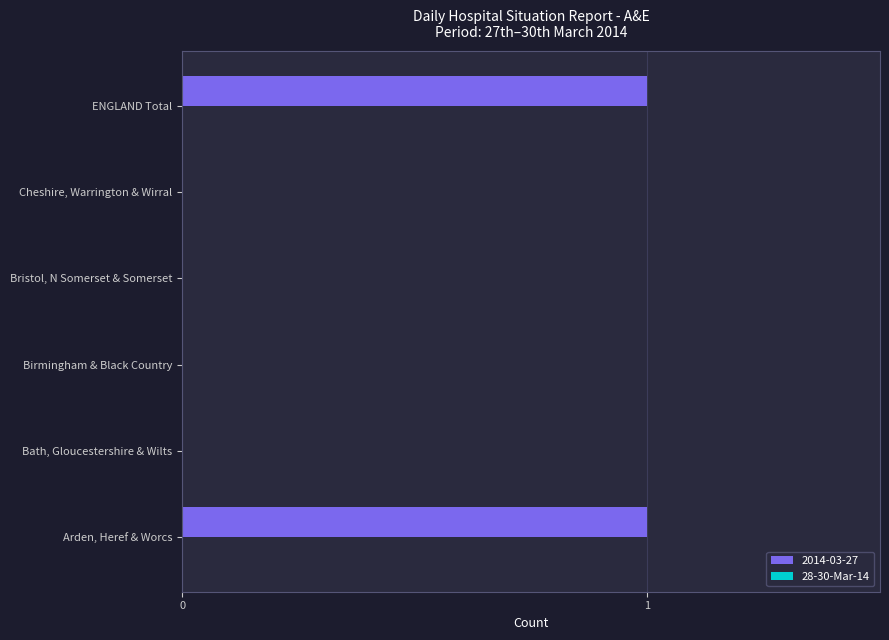

Between Arden, Heref & Worcs and Birmingham & Black Country, which is larger?

Arden, Heref & Worcs